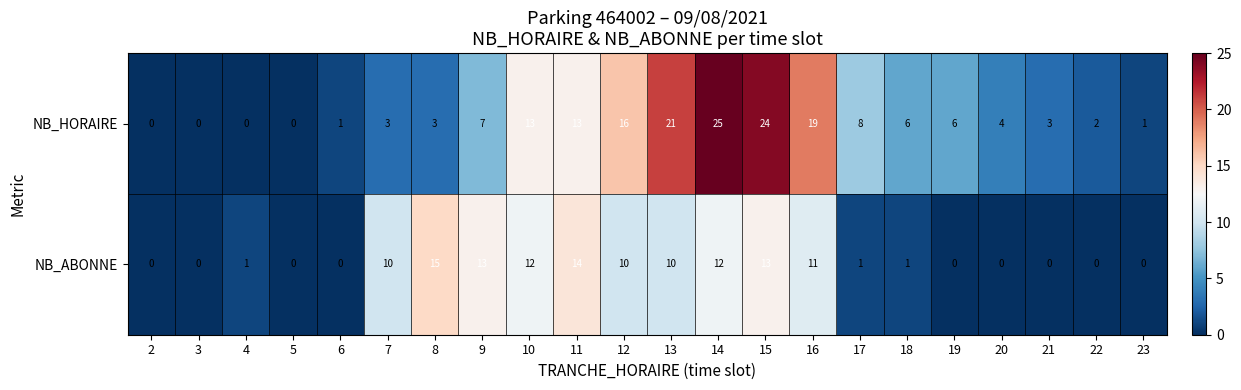

Which label corresponds to the largest value in the chart?

14